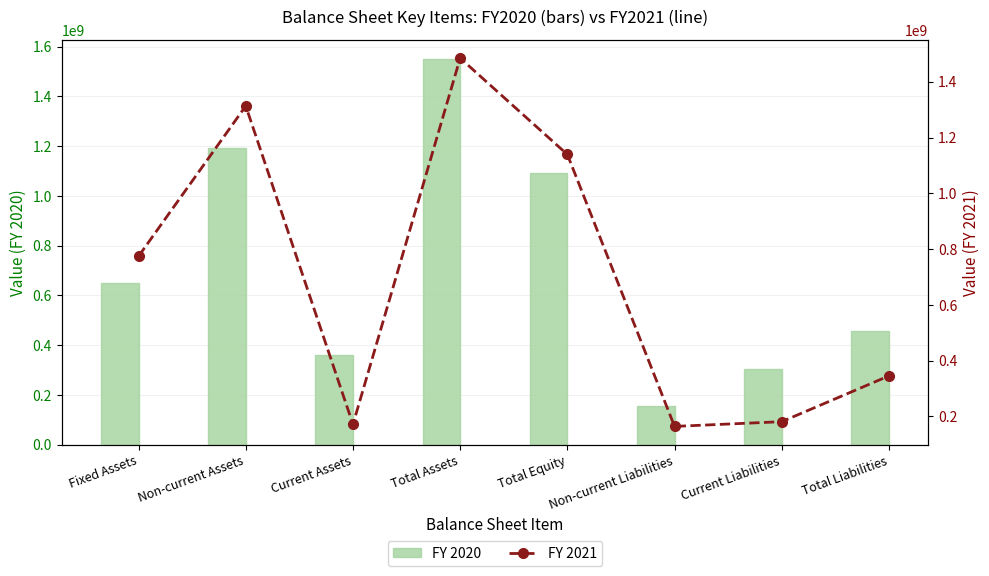

What are all the series names shown in the legend?

FY 2020, FY 2021